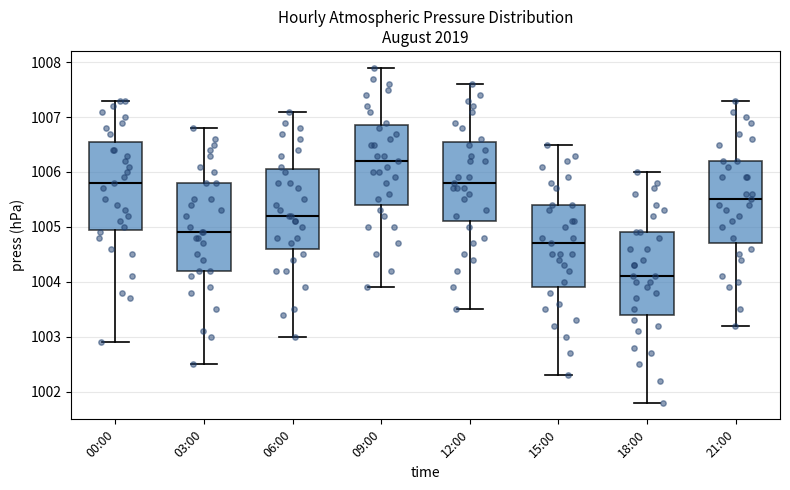

Where does the upper whisker of the box for 06:00 end on the y-axis? The values are not printed on the chart, so give them approximately, as read against the axis.

1007.1